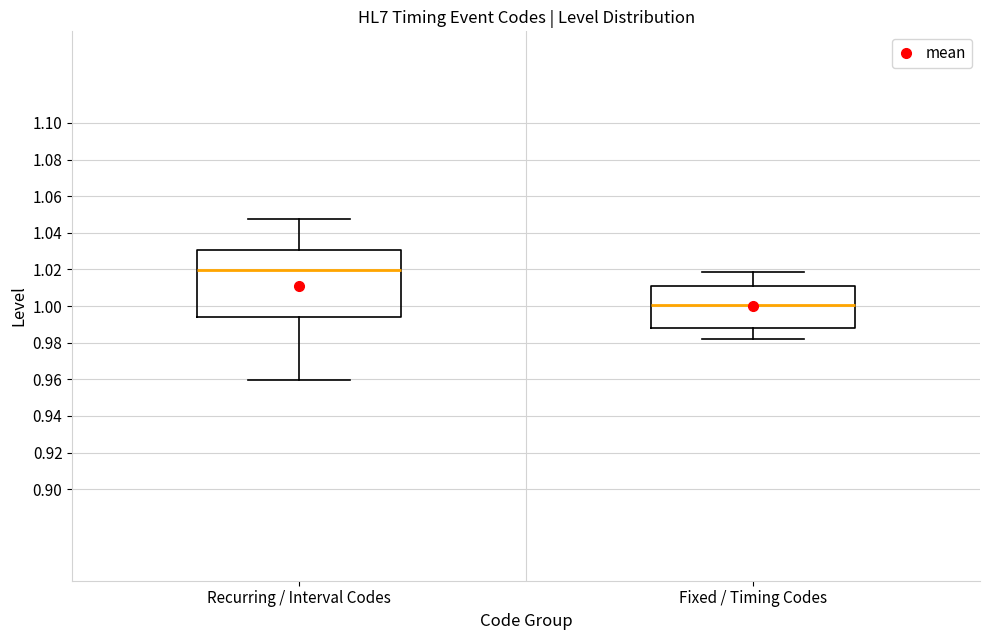

Which box's median line is the lowest?

Fixed / Timing Codes